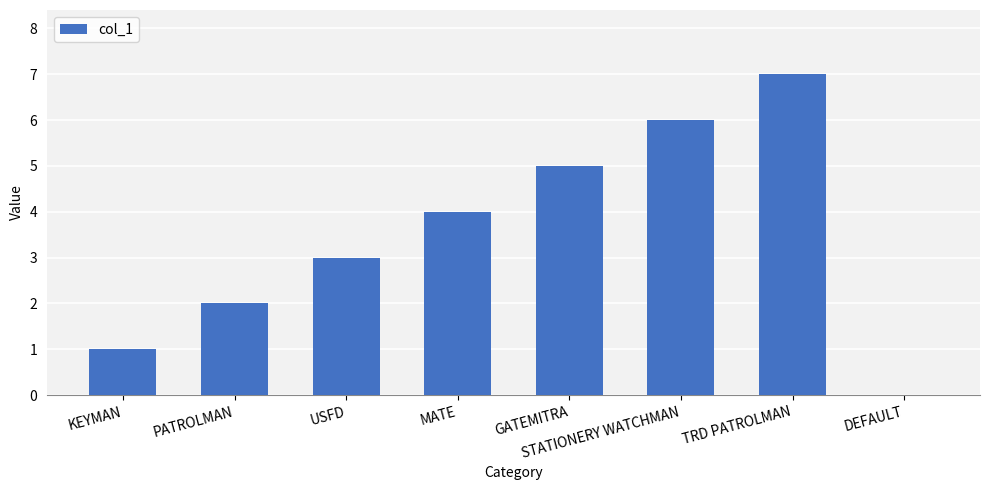

What is the maximum value shown in the chart?

7